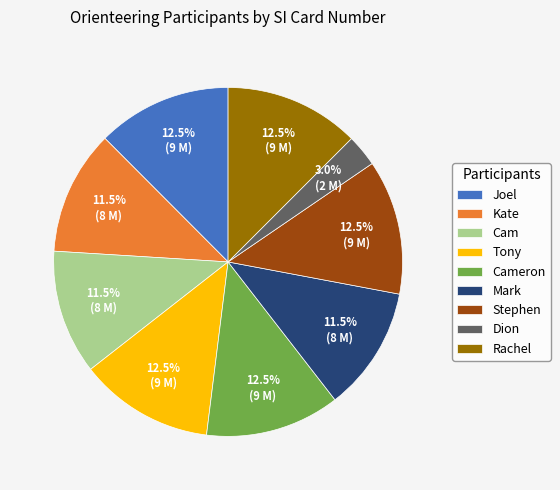

What percentage do Rachel and Stephen together represent?

25.0%